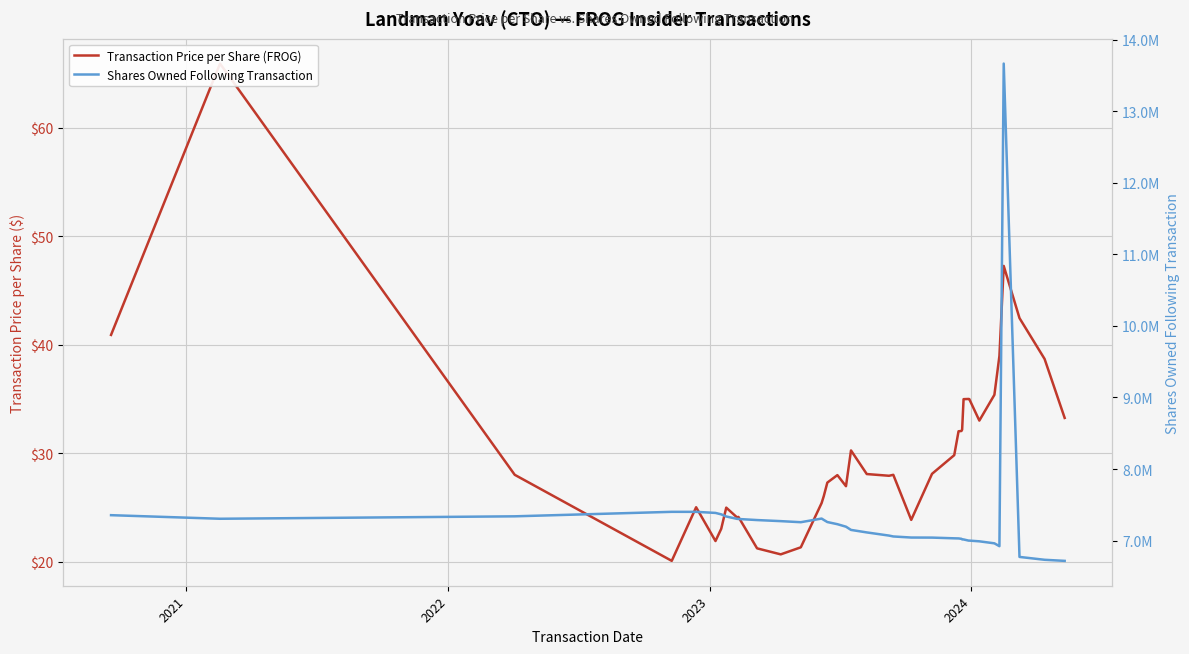

What are all the series names shown in the legend?

Transaction Price per Share (FROG), Shares Owned Following Transaction